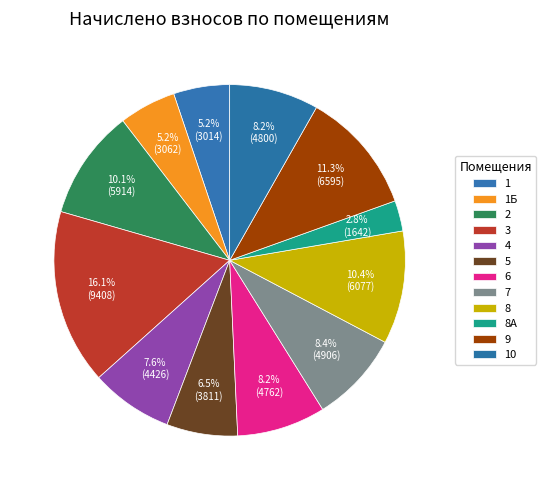

How many segments does this pie chart have?

12